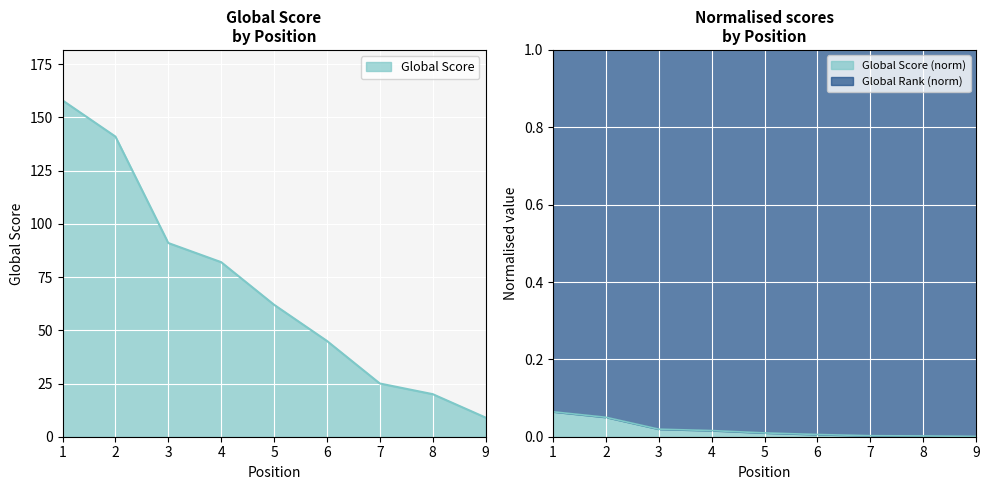

List the labels in order of value, smallest first.

9, 8, 7, 6, 5, 4, 3, 2, 1